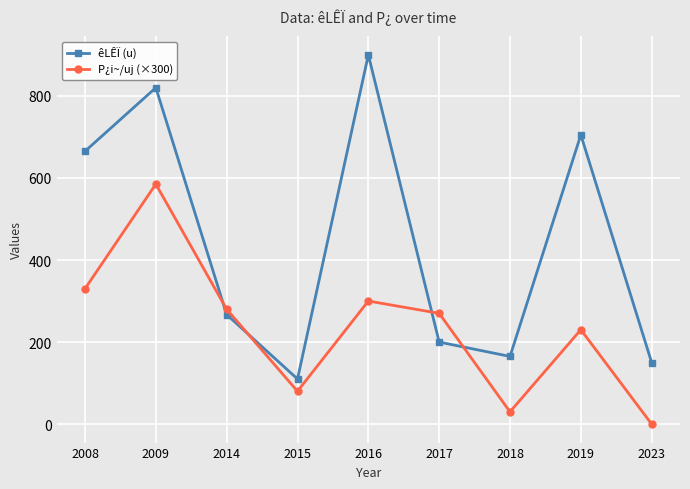

List the series in order of their peak value, highest first.

êLÊÏ (u), P¿i~/uj (×300)